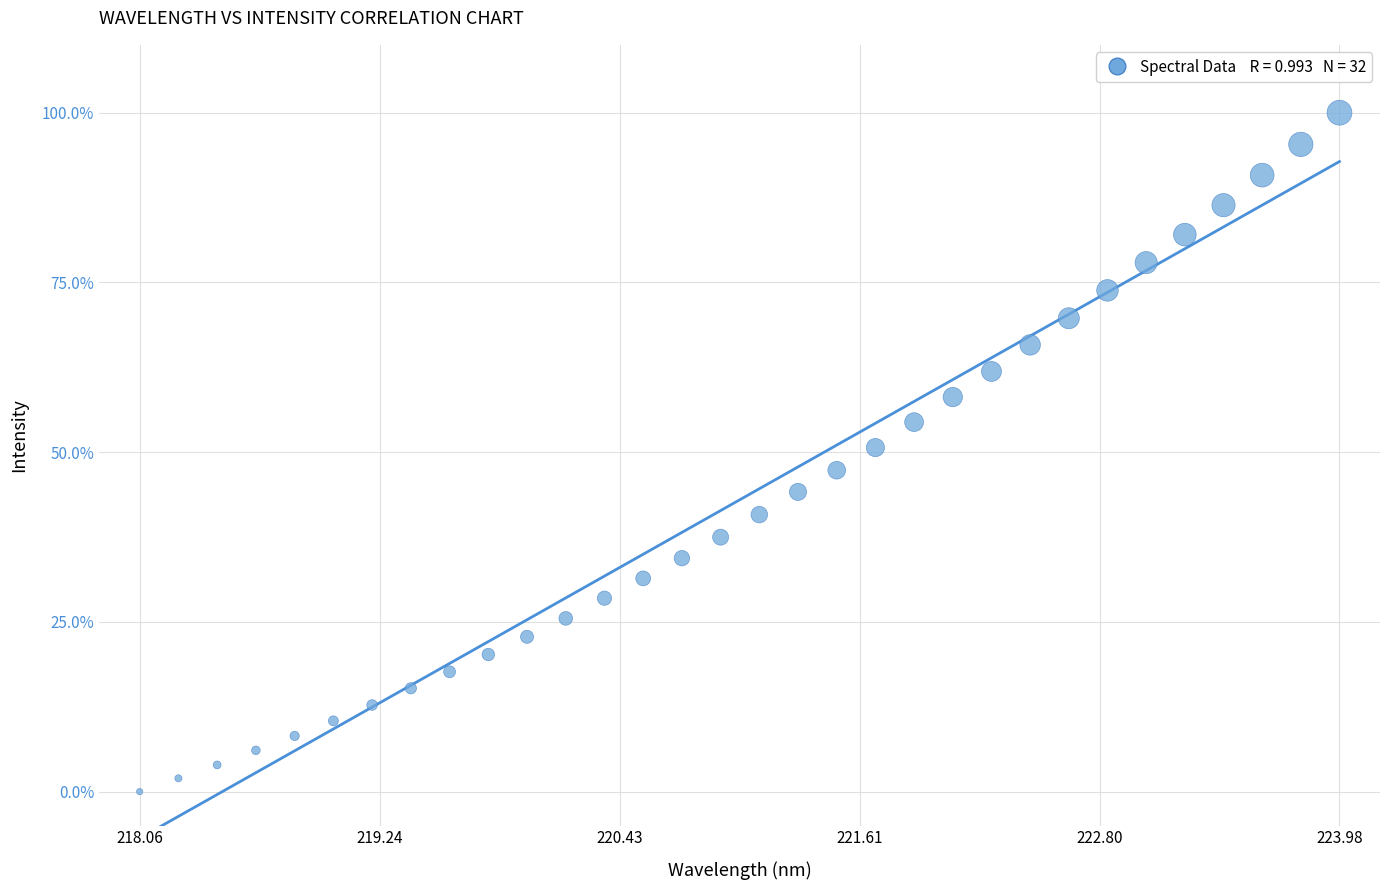

What is the range of X values (max minus min)?

5.9